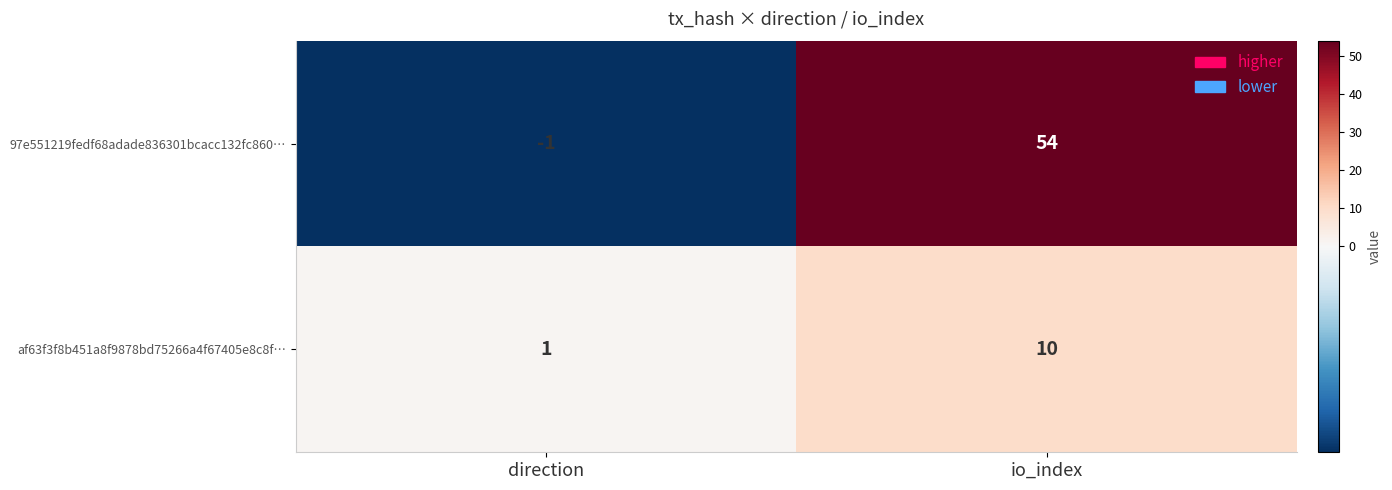

True or false: 97e551219fedf68adade836301bcacc132fc860… has a value of -2 at direction.

False